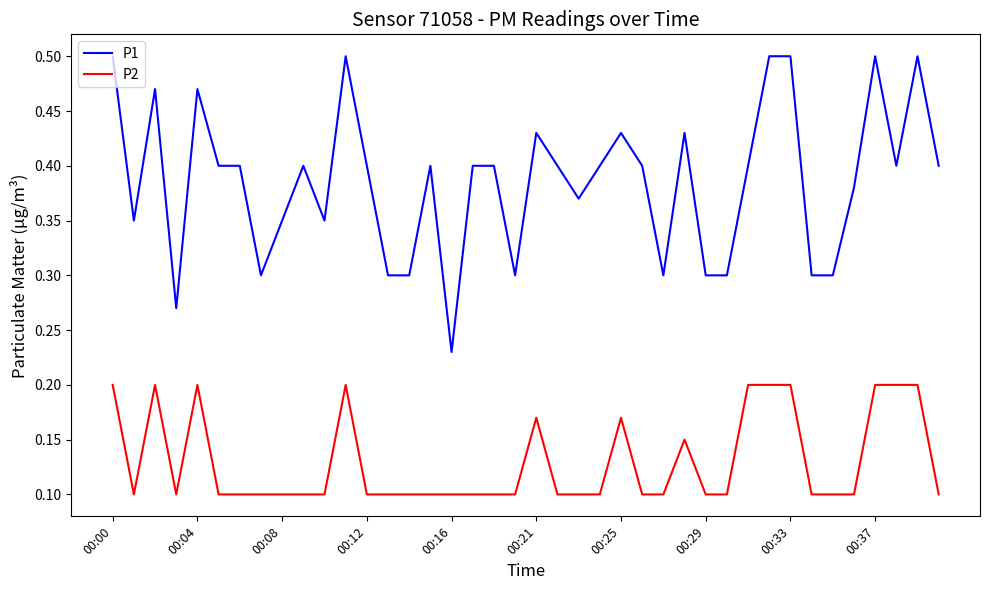

Rank the series by their average value, from lowest to highest.

P2, P1